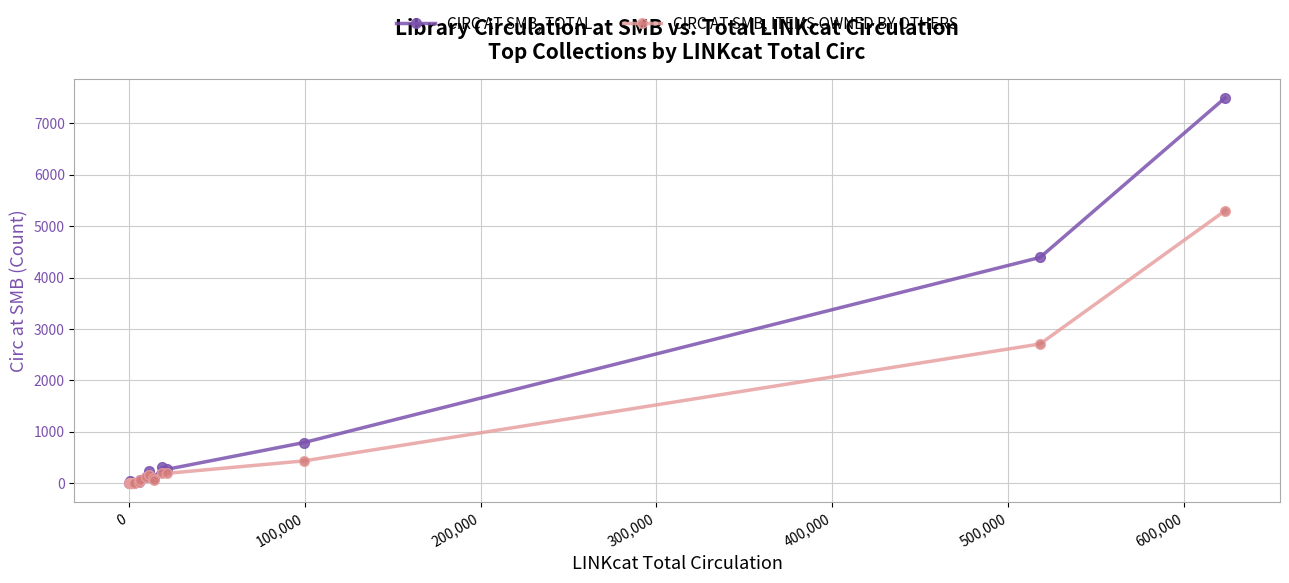

How many data points does each series have?

18